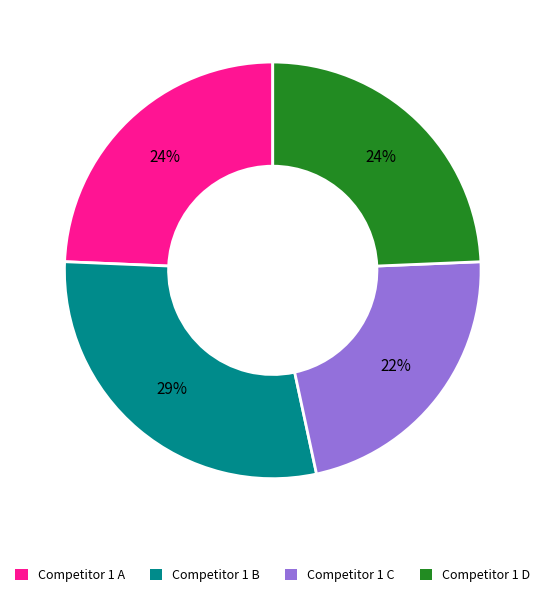

Which category has the smallest portion of the pie?

Competitor 1 C